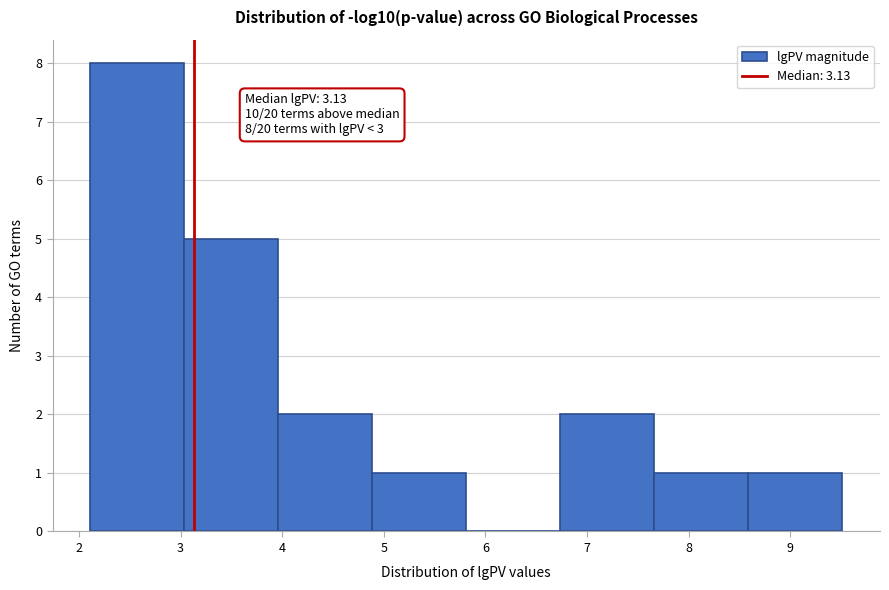

Which range on the x-axis has the tallest bar?

2.1 to 3.0